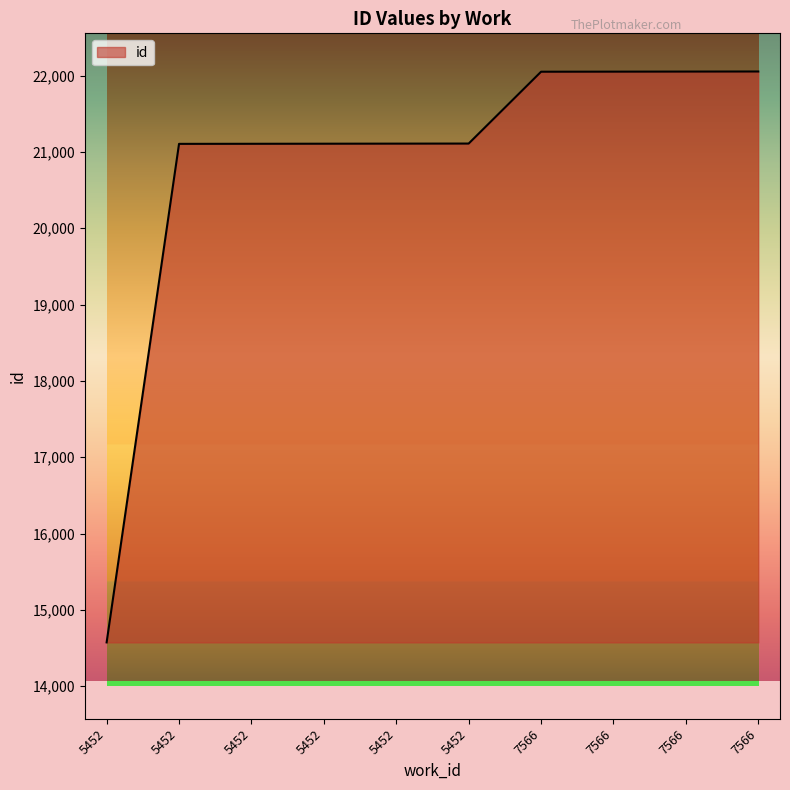

Reading left to right, extract all data points from this chart.

14574	21105	21106	21107	21108	21109	22050	22051	22052	22053